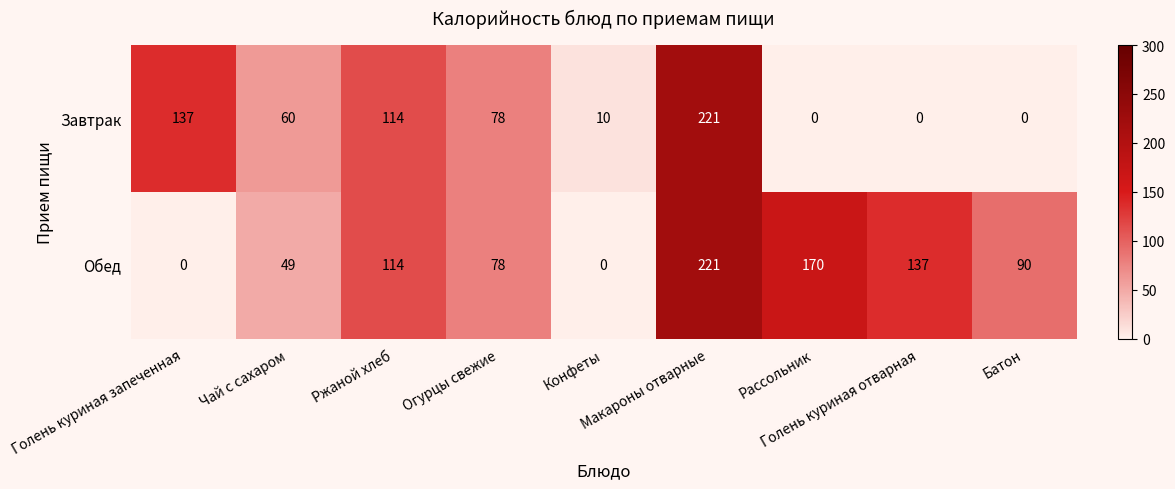

How many distinct data groups are displayed?

2